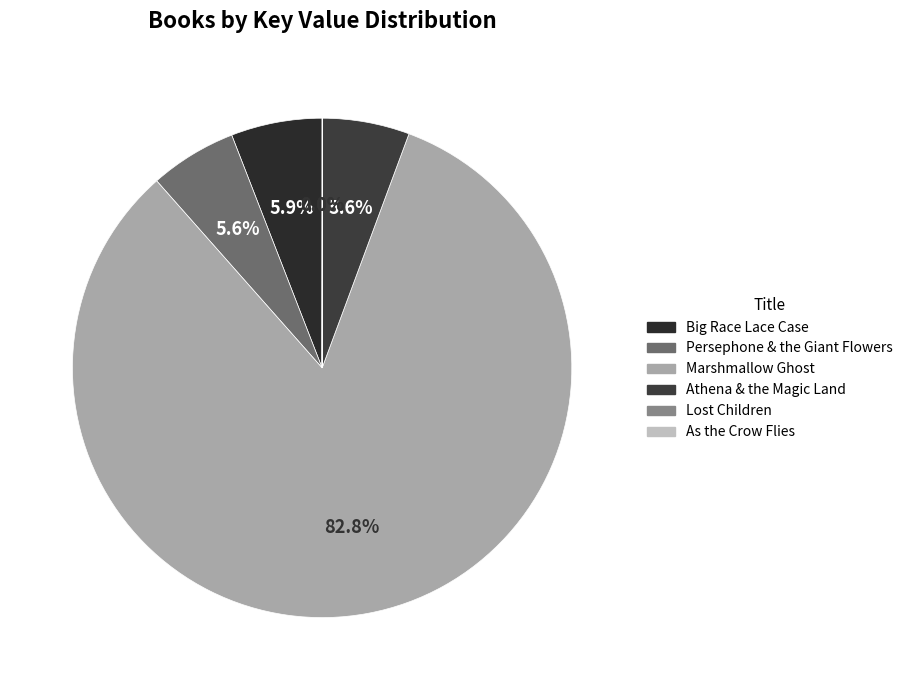

To the nearest percent, what is the difference between the Athena & the Magic Land and Lost Children slice percentages?

6%